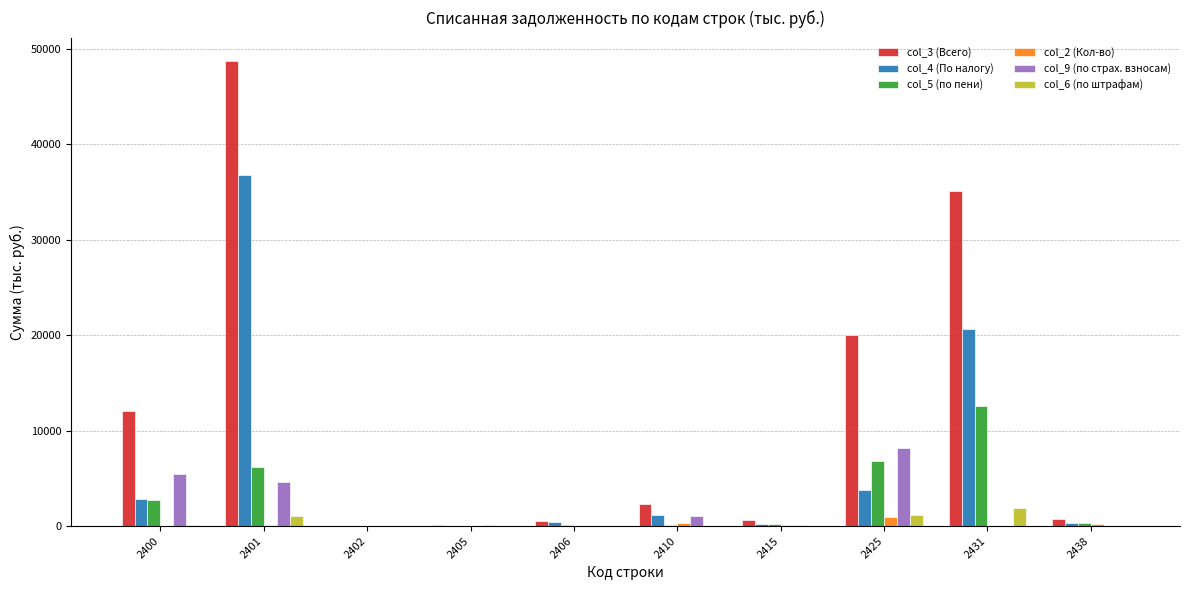

Which series has the largest total across all categories?

col_3 (Всего)